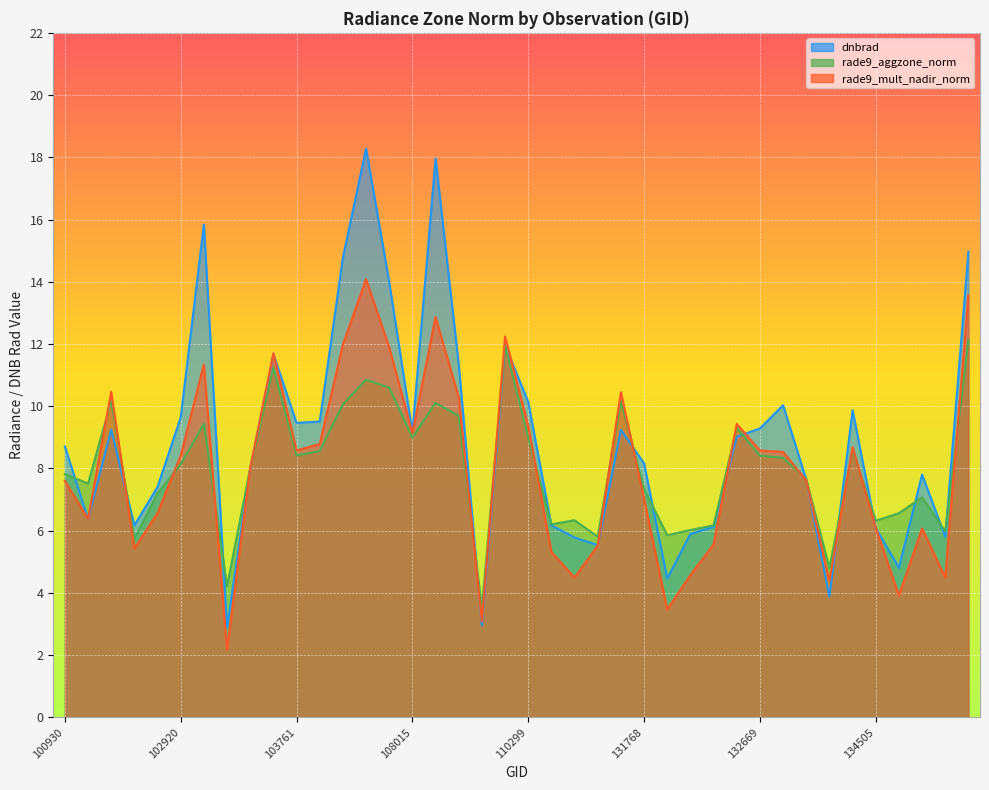

Between 104236 and 133040, which series saw the biggest shift?

dnbrad